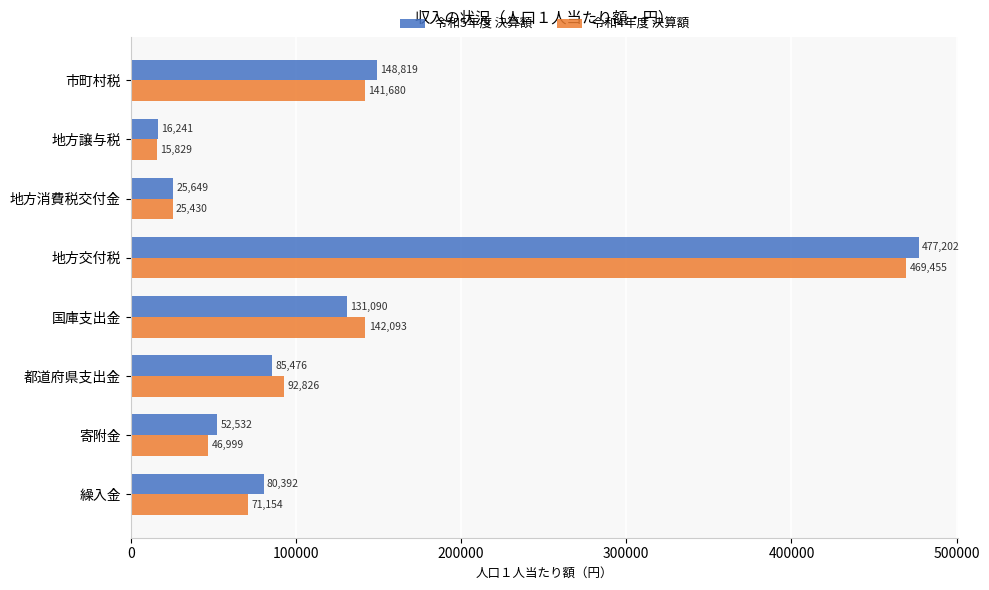

What is the difference between the highest and lowest values at 地方交付税?

7747